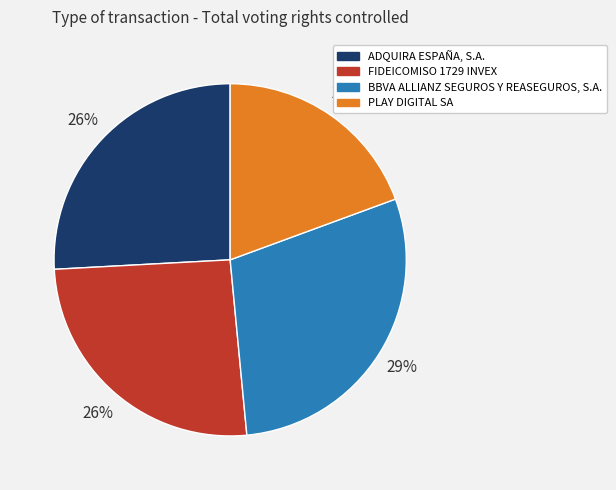

How many slices are in this pie chart?

4